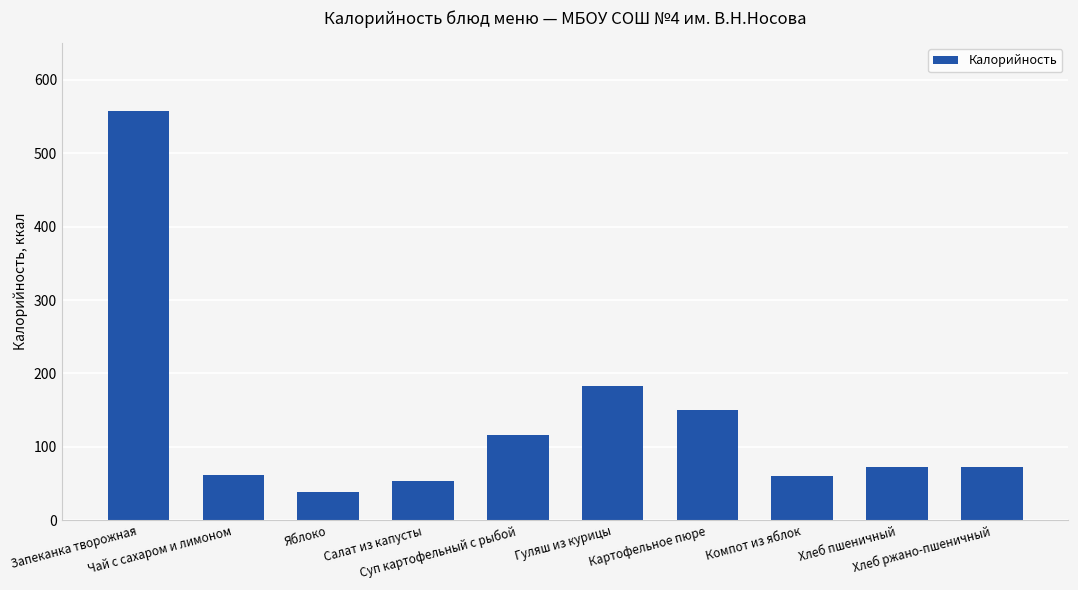

What is the greatest value displayed?

557